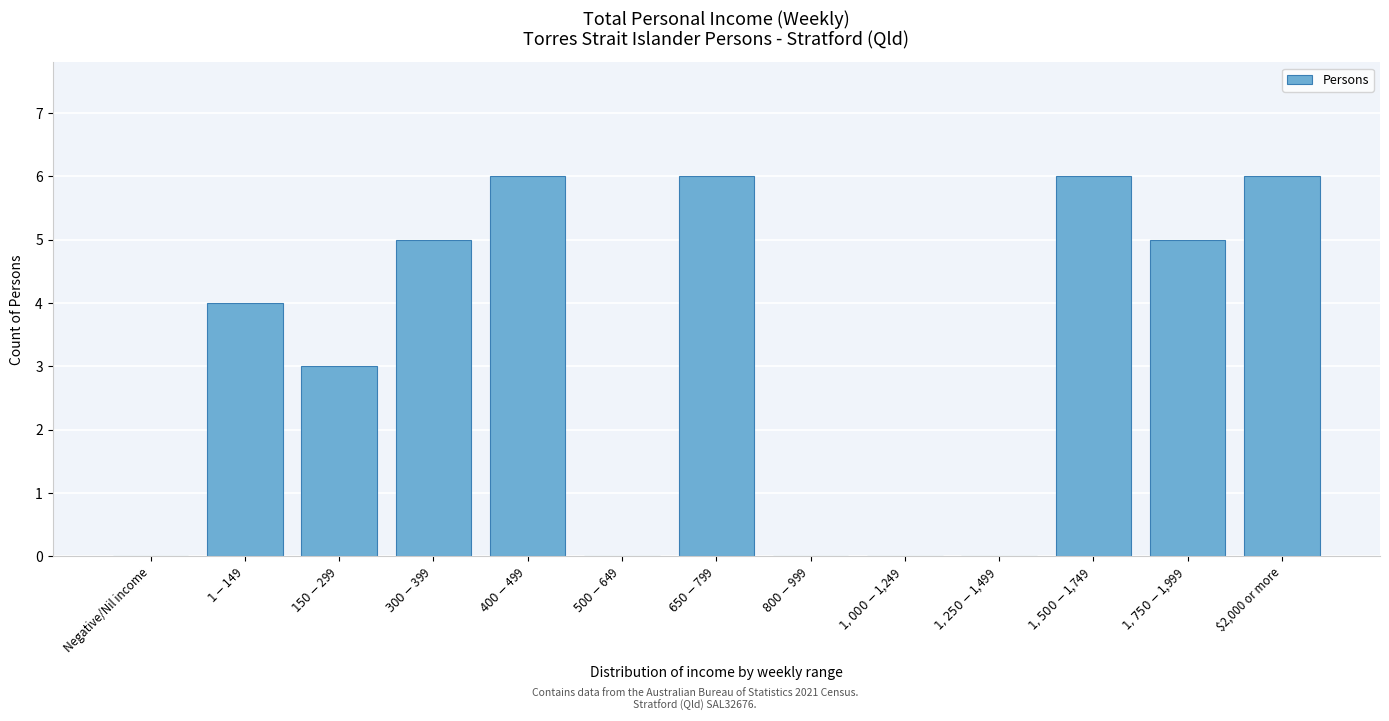

What is the greatest value displayed?

6